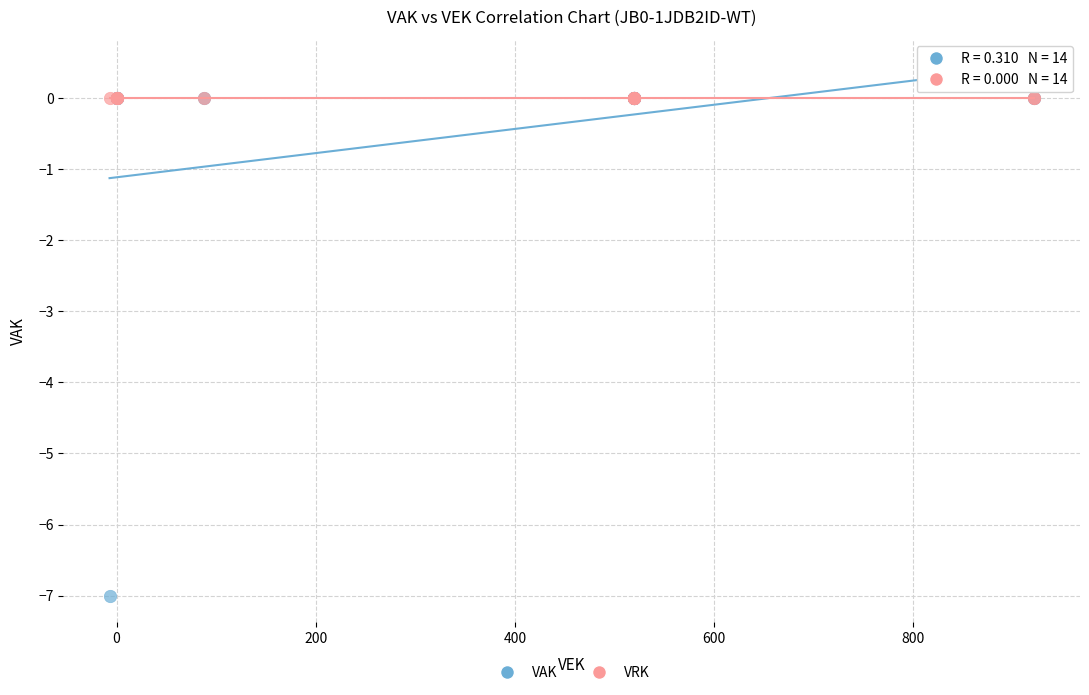

Which series contains the lowest Y value?

VAK